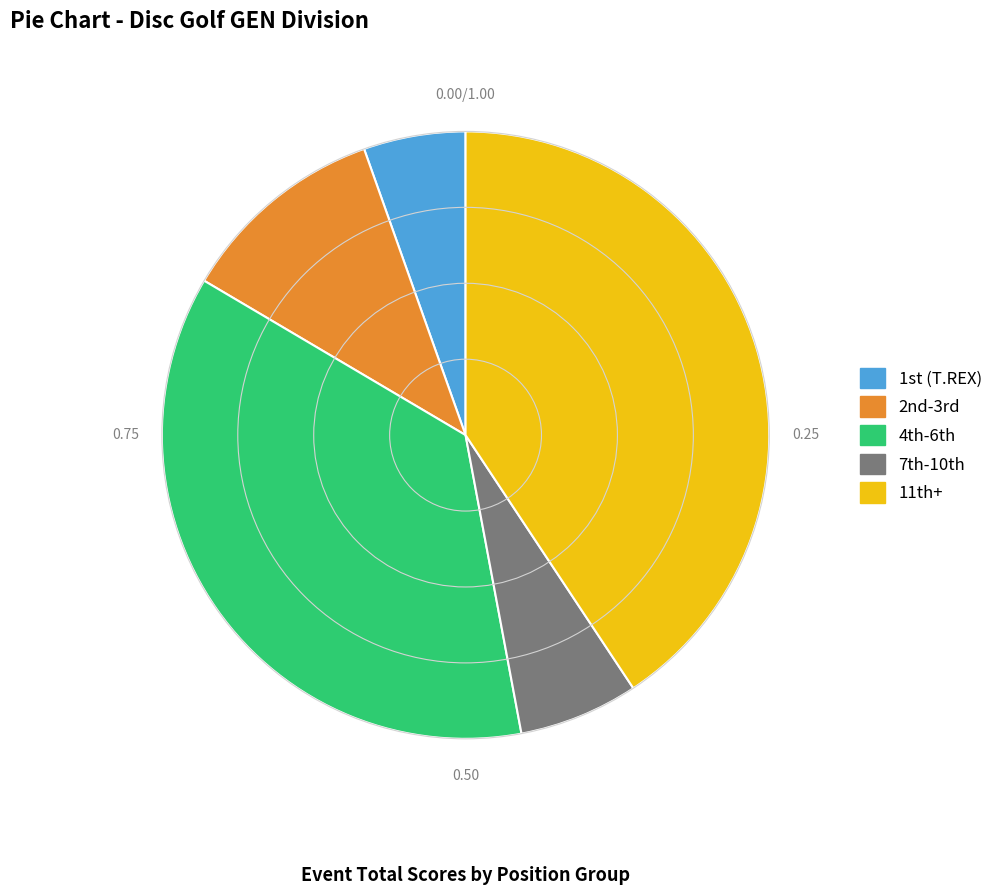

Is there a majority slice in this chart?

No